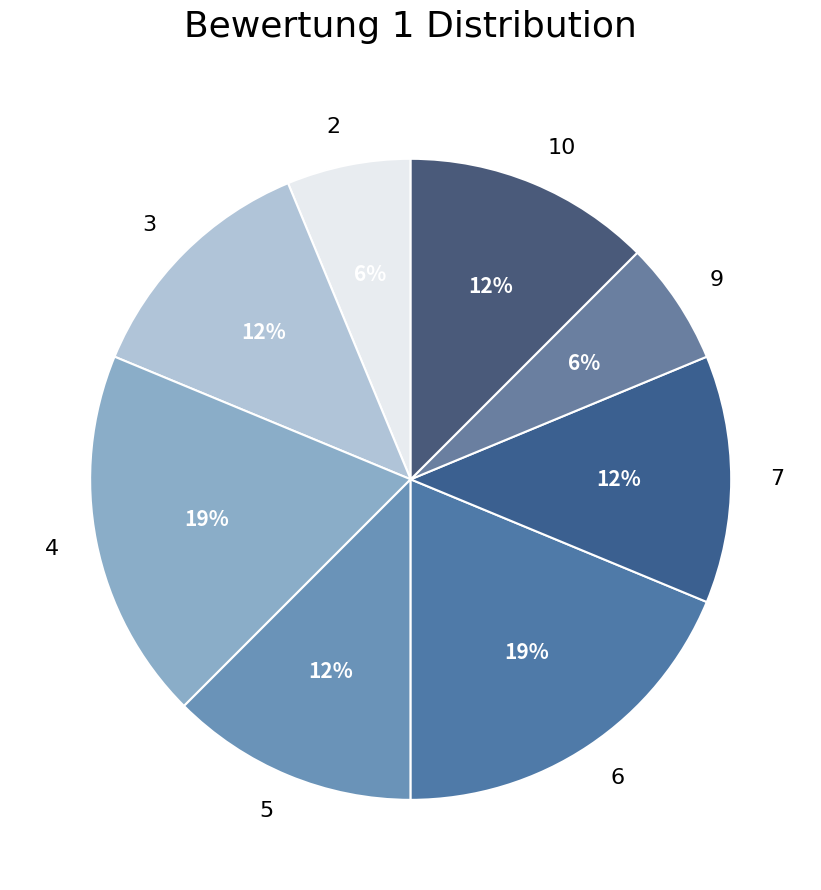

Is the sum of 2 and 5 greater than half?

No